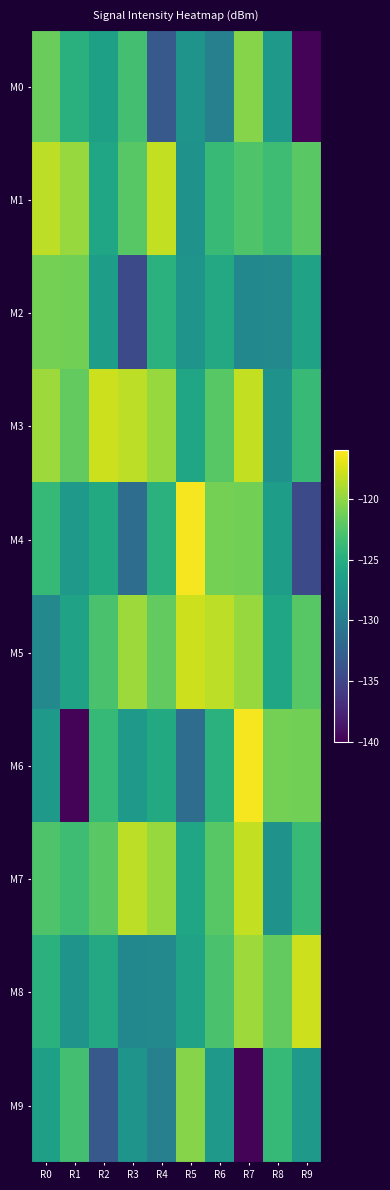

Reading left to right, what are all the values shown in this chart?

M0: R0=-121.5	R1=-124.8	R2=-126.4	R3=-123.1	R4=-133.3	R5=-127.5	R6=-129.6	R7=-120.4	R8=-127.2	R9=-139.8
M1: R0=-118.4	R1=-119.7	R2=-125.9	R3=-122.2	R4=-118.2	R5=-127.6	R6=-123.9	R7=-122.6	R8=-123.5	R9=-122.1
M2: R0=-121.0	R1=-121.1	R2=-126.6	R3=-134.6	R4=-124.7	R5=-127.6	R6=-125.5	R7=-128.8	R8=-128.7	R9=-126.2
M3: R0=-119.5	R1=-121.8	R2=-117.8	R3=-118.4	R4=-119.7	R5=-125.9	R6=-122.2	R7=-118.2	R8=-127.6	R9=-123.9
M4: R0=-123.9	R1=-127.1	R2=-125.4	R3=-131.4	R4=-124.7	R5=-116.3	R6=-121.0	R7=-121.1	R8=-126.6	R9=-134.6
M5: R0=-128.7	R1=-126.2	R2=-122.9	R3=-119.5	R4=-121.8	R5=-117.8	R6=-118.4	R7=-119.7	R8=-125.9	R9=-122.2
M6: R0=-127.2	R1=-139.8	R2=-123.9	R3=-127.1	R4=-125.4	R5=-131.4	R6=-124.7	R7=-116.3	R8=-121.0	R9=-121.1
M7: R0=-122.6	R1=-123.5	R2=-122.1	R3=-118.4	R4=-119.7	R5=-125.9	R6=-122.2	R7=-118.2	R8=-127.6	R9=-123.9
M8: R0=-124.7	R1=-127.6	R2=-125.5	R3=-128.8	R4=-128.7	R5=-126.2	R6=-122.9	R7=-119.5	R8=-121.8	R9=-117.8
M9: R0=-126.4	R1=-123.1	R2=-133.3	R3=-127.5	R4=-129.6	R5=-120.4	R6=-127.2	R7=-139.8	R8=-123.9	R9=-127.1